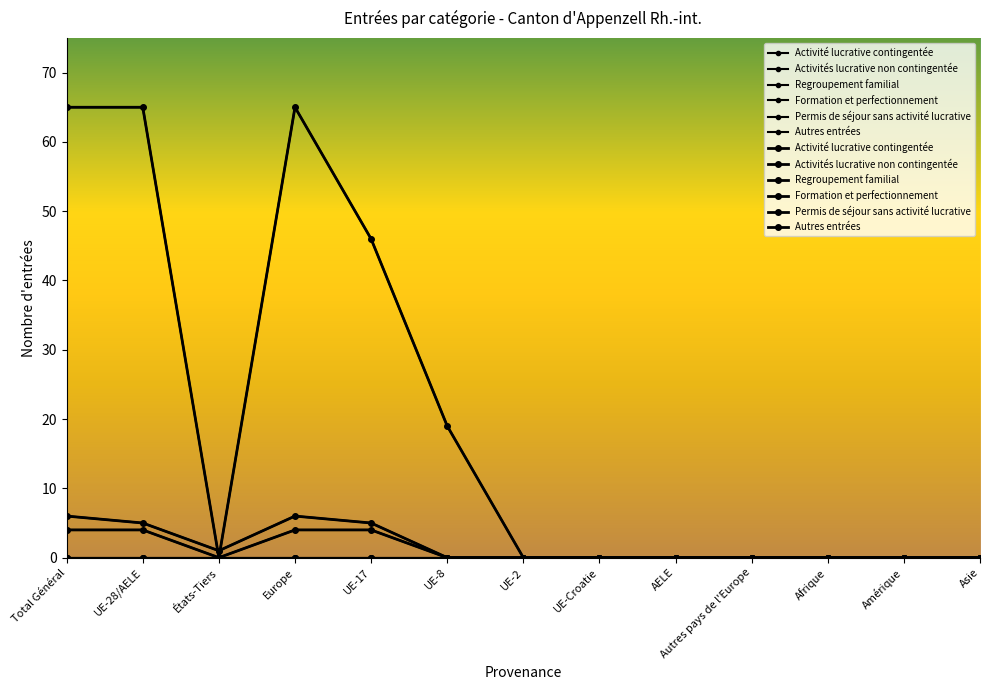

Rank the categories by Permis de séjour sans activité lucrative value from lowest to highest.

UE-8, UE-2, UE-Croatie, AELE, Autres pays de l'Europe, Afrique, Amérique, Asie, États-Tiers, UE-28/AELE, UE-17, Total Général, Europe